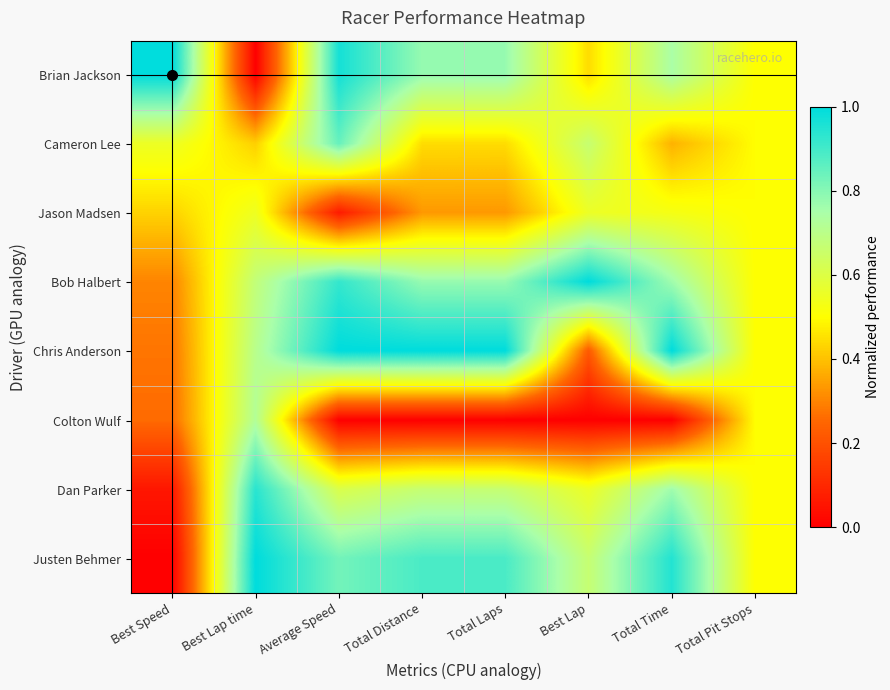

What is the maximum value shown in the chart?

1.0